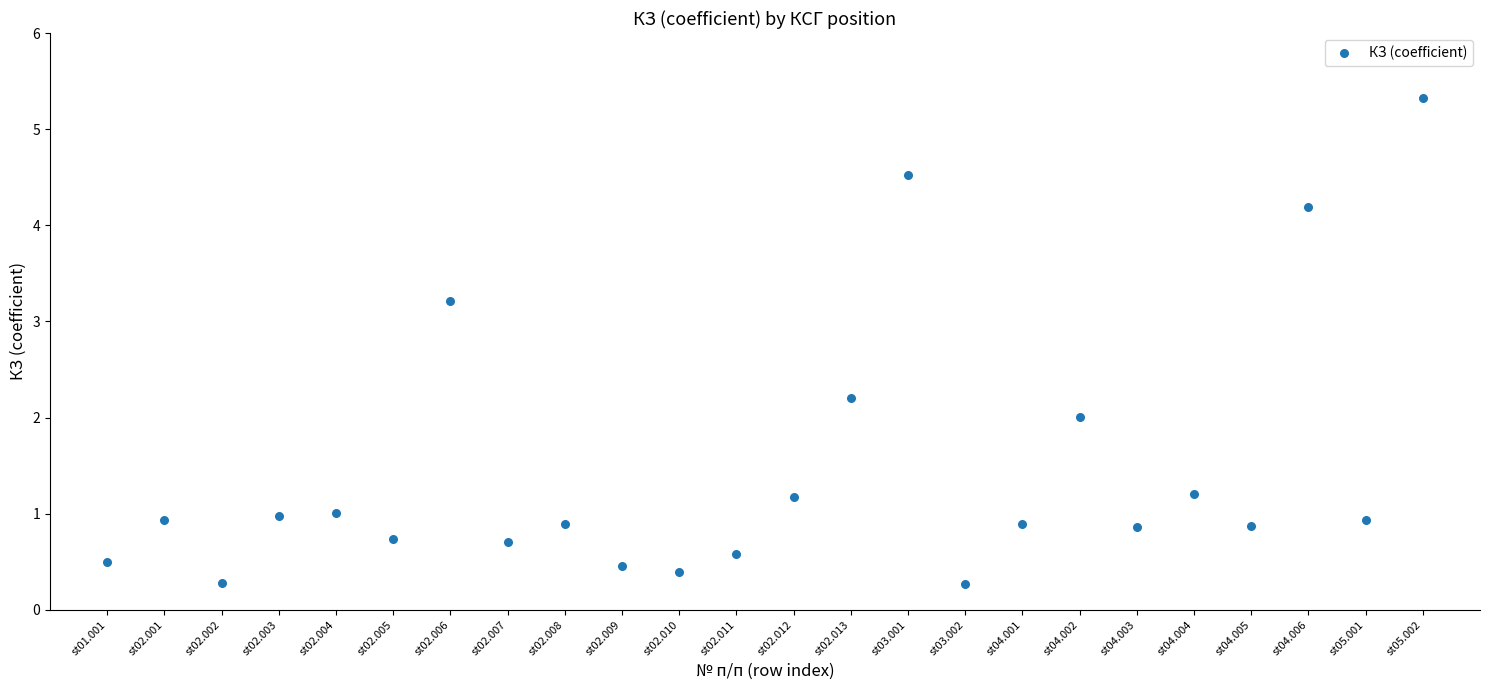

What is the range of X values (max minus min)?

23.0